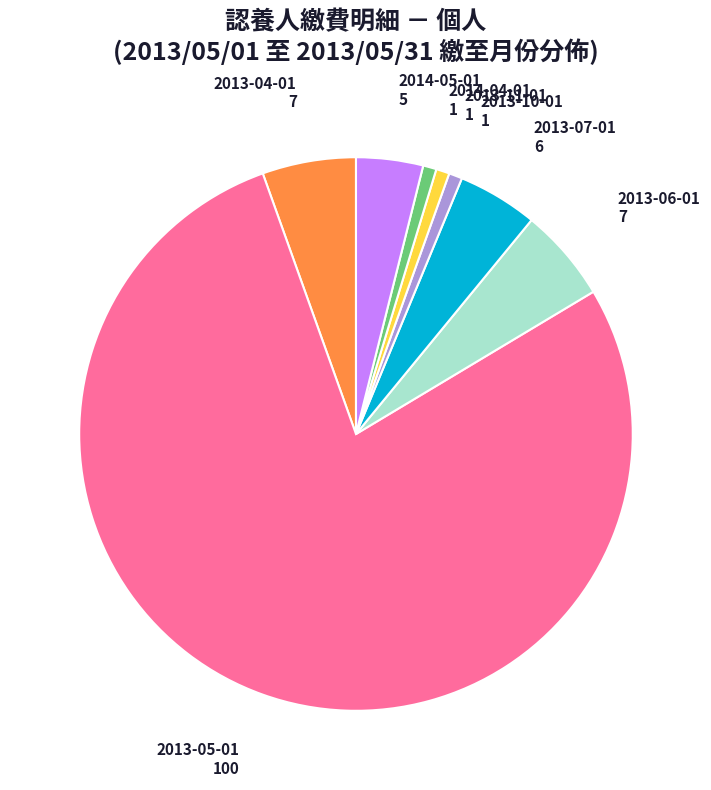

How many segments does this pie chart have?

8